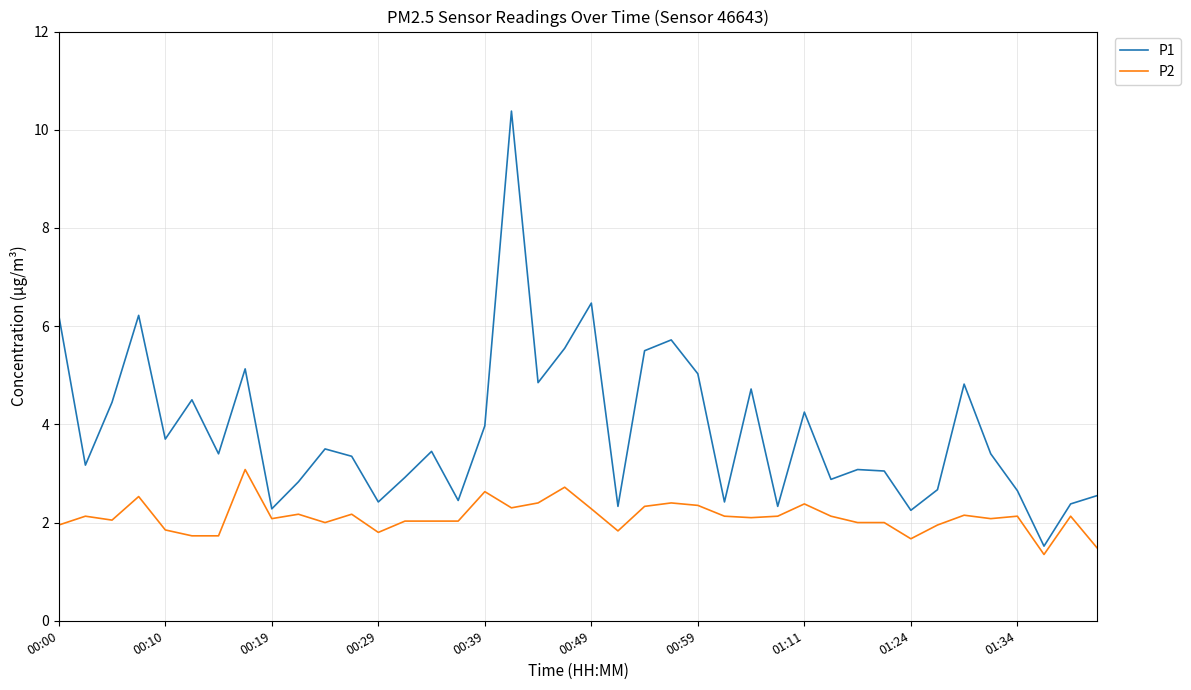

Which series has the largest total across all categories?

P1